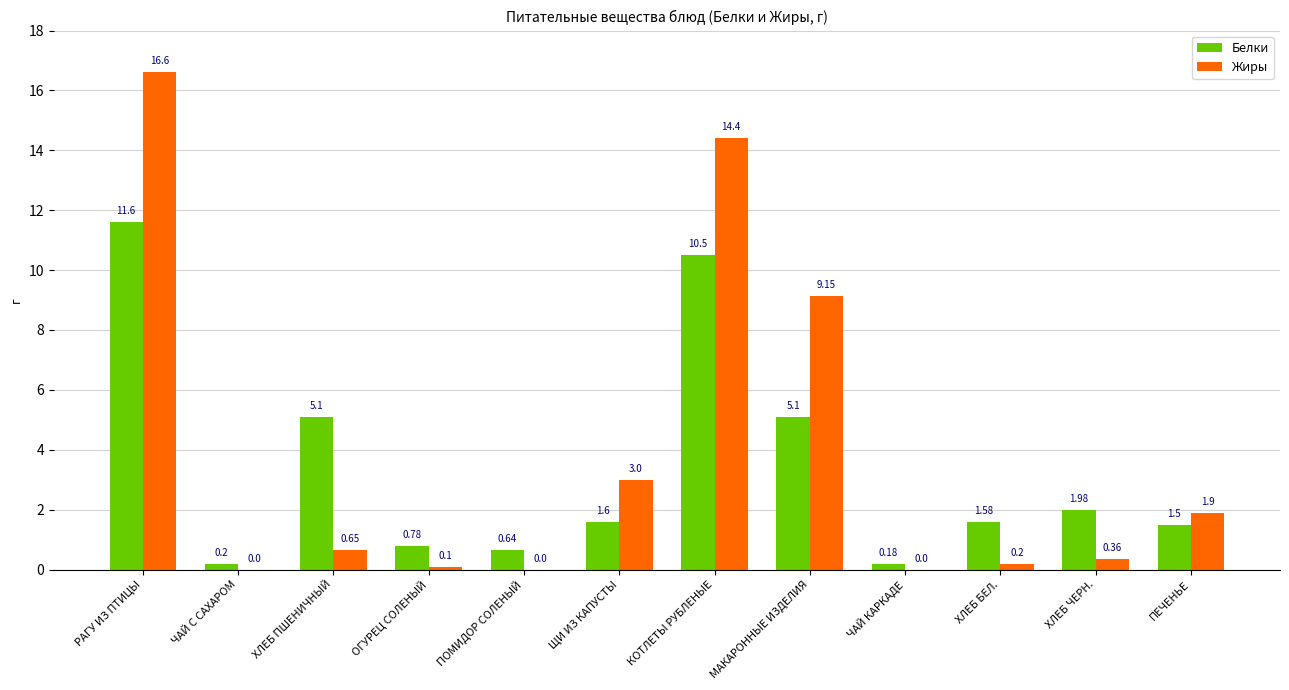

What is the sum of the Жиры values at ПОМИДОР СОЛЕНЫЙ and КОТЛЕТЫ РУБЛЕНЫЕ?

14.4